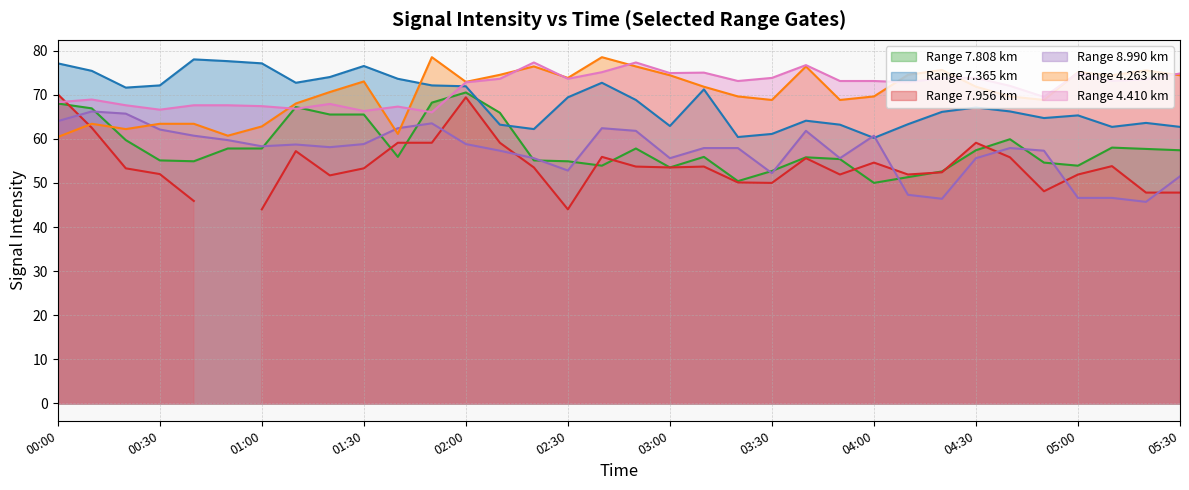

Is the value of 4.410 at 05:10 greater than the value of 7.808 at 02:10?

Yes